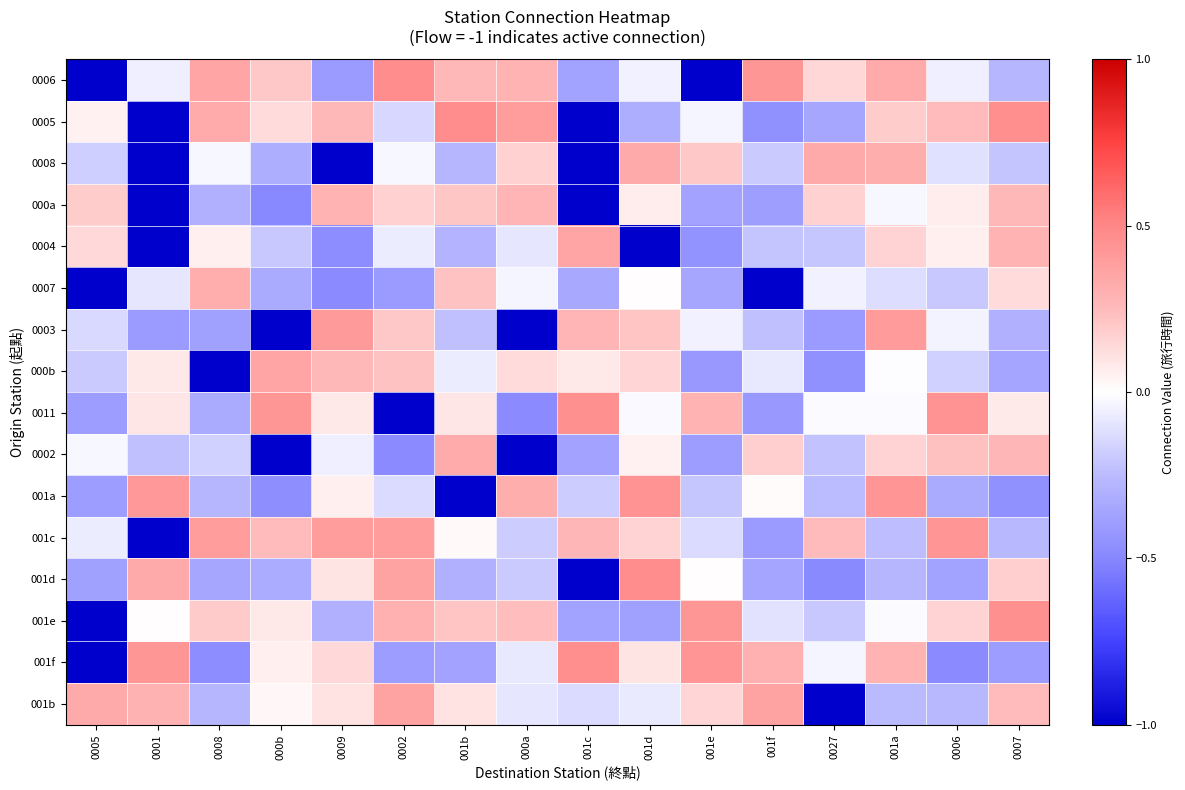

At how many categories does at least one series exceed 0?

16